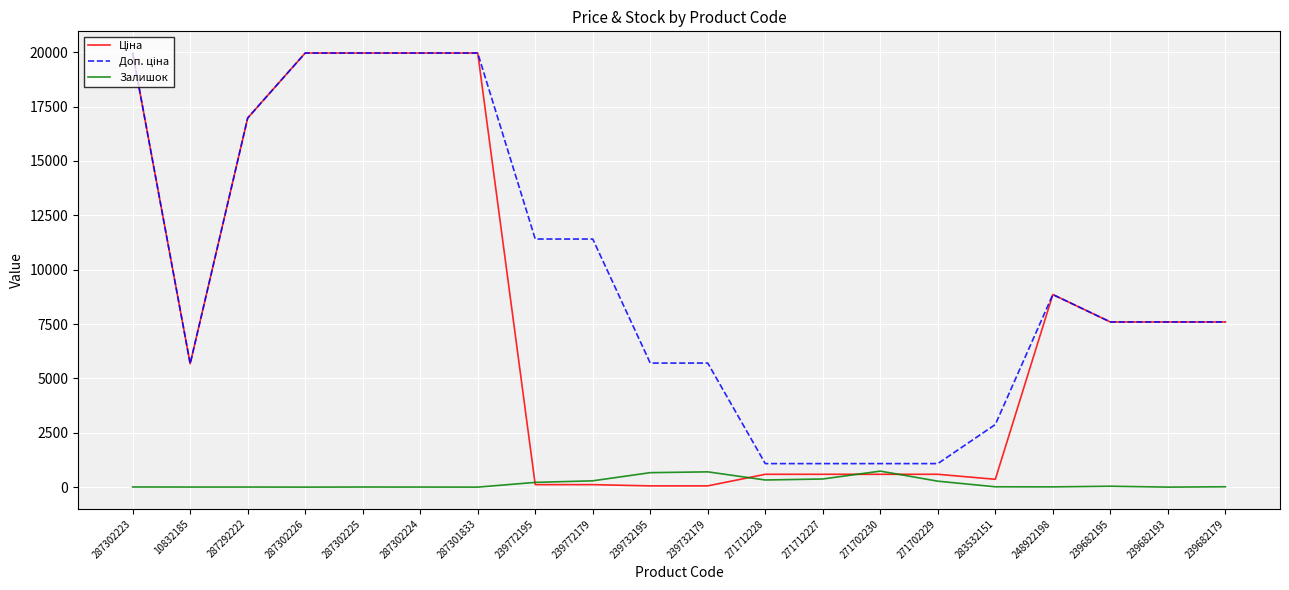

In Залишок, how many points are higher than both neighbors (excluding endpoints)?

4